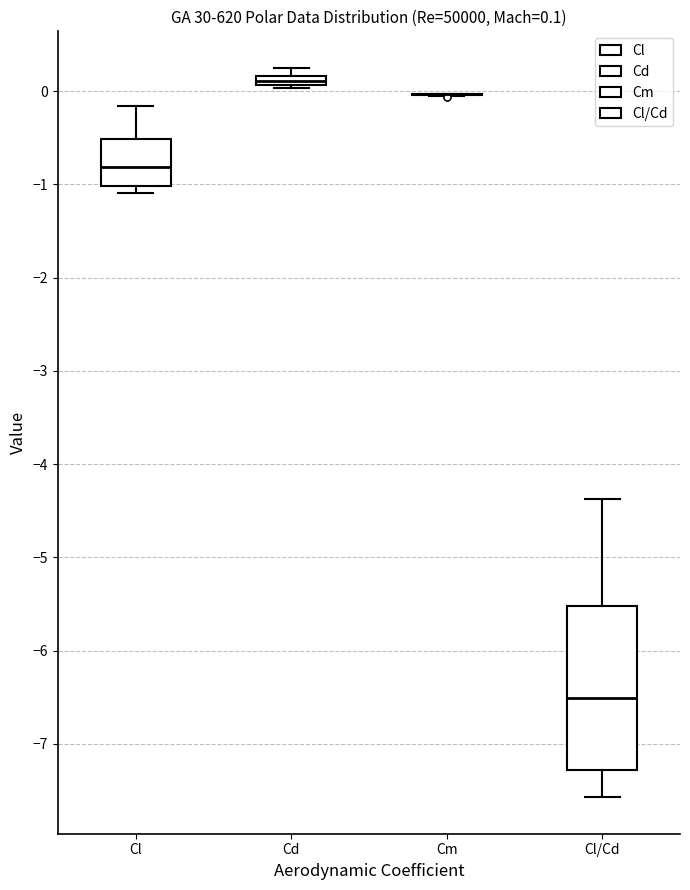

Comparing the boxes themselves (not the whiskers), which one is the tallest?

Cl/Cd